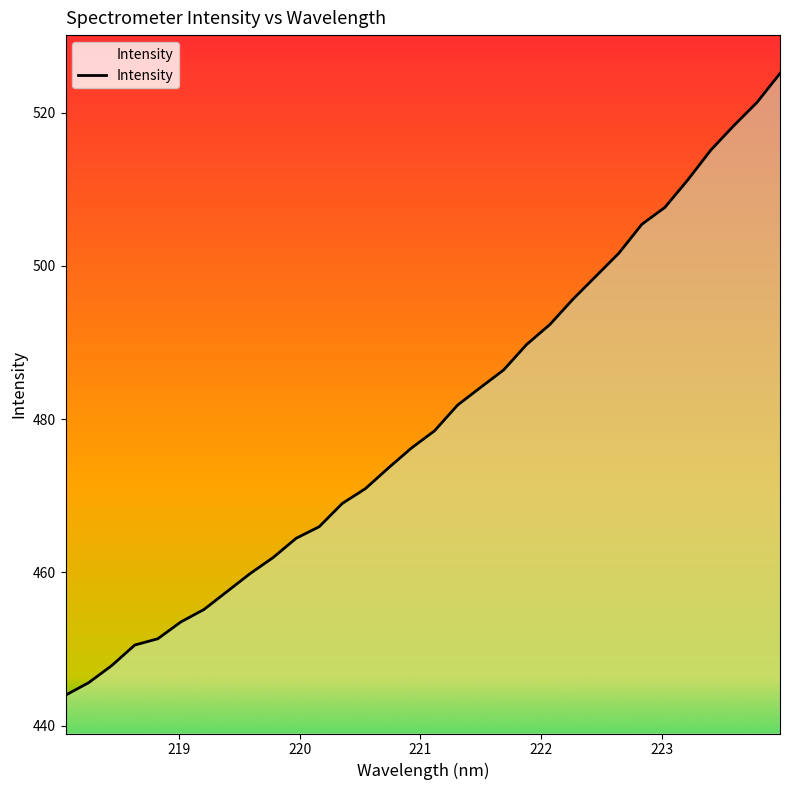

What is the greatest value displayed?

525.1